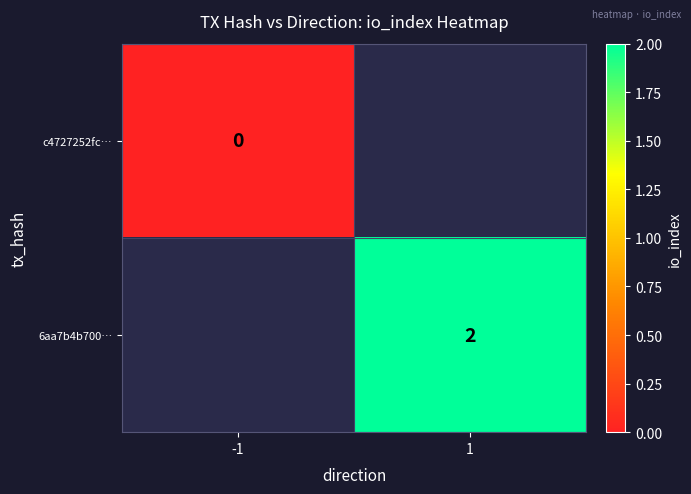

At how many categories does at least one series exceed 0?

1